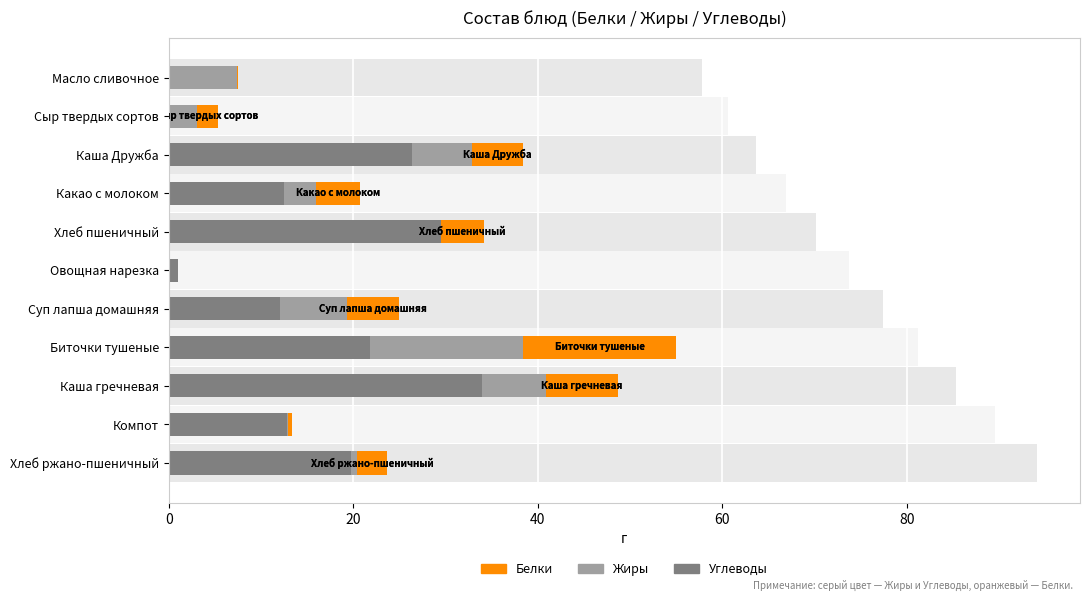

What is the maximum value shown in the chart?

33.9